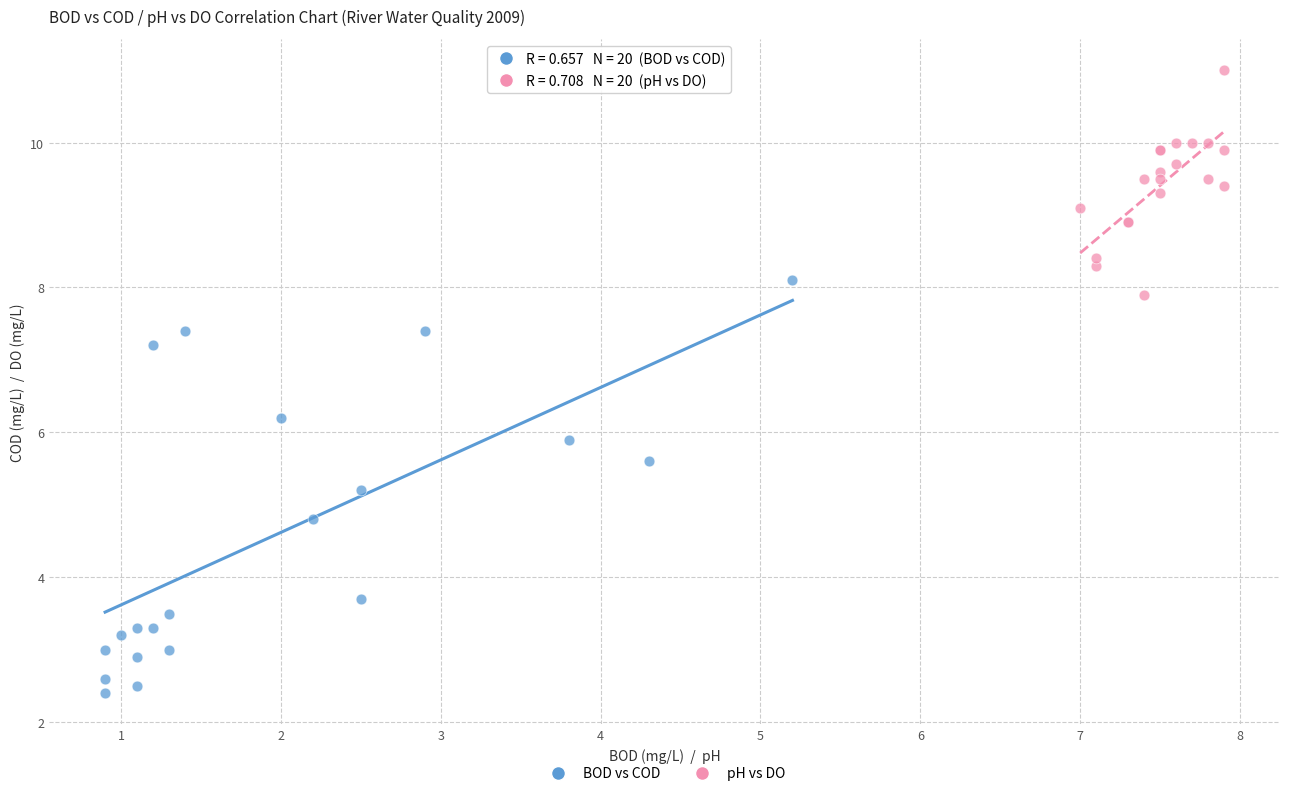

Which series reaches the maximum Y coordinate?

pH vs DO